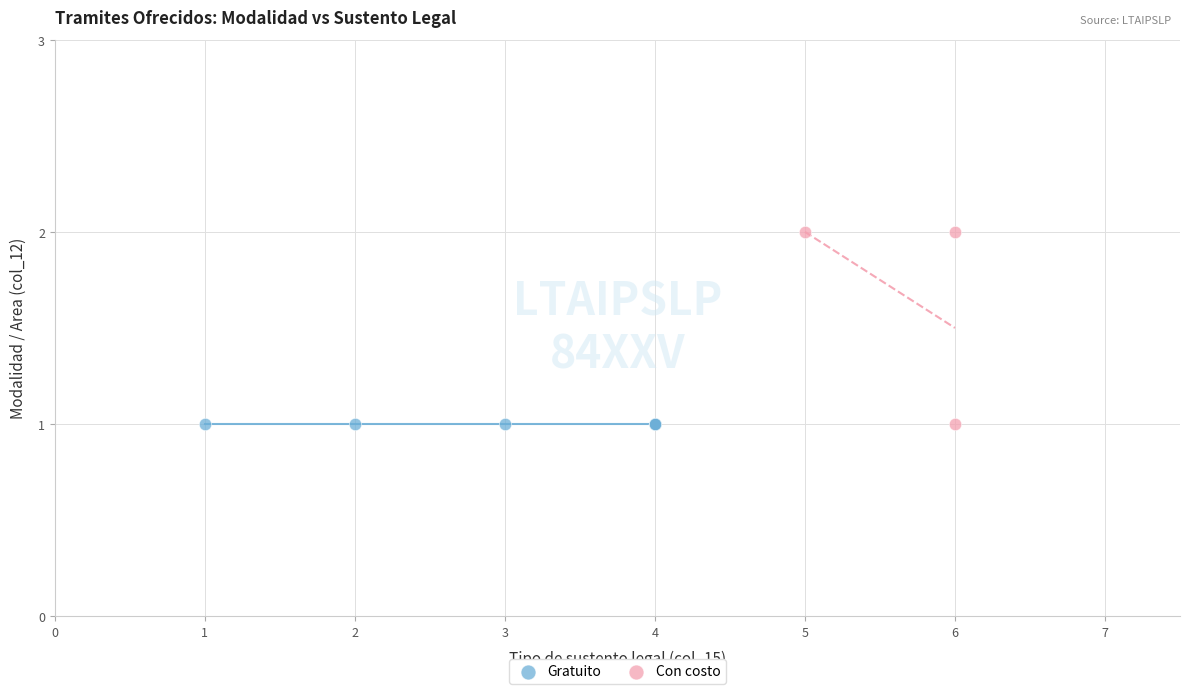

Which series reaches the maximum Y coordinate?

Con costo